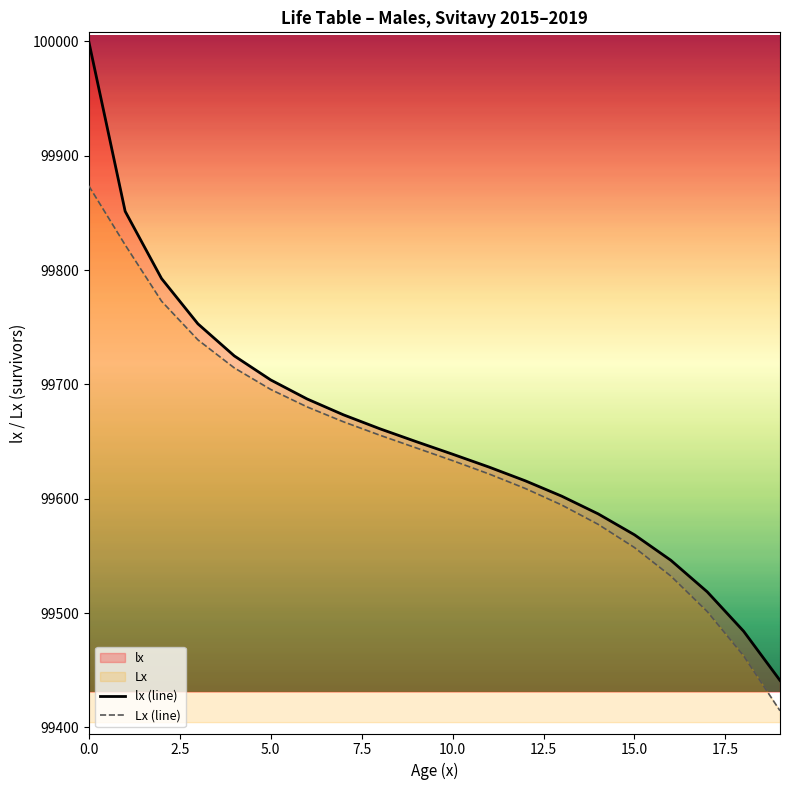

Which series has the largest total across all categories?

lx (line)